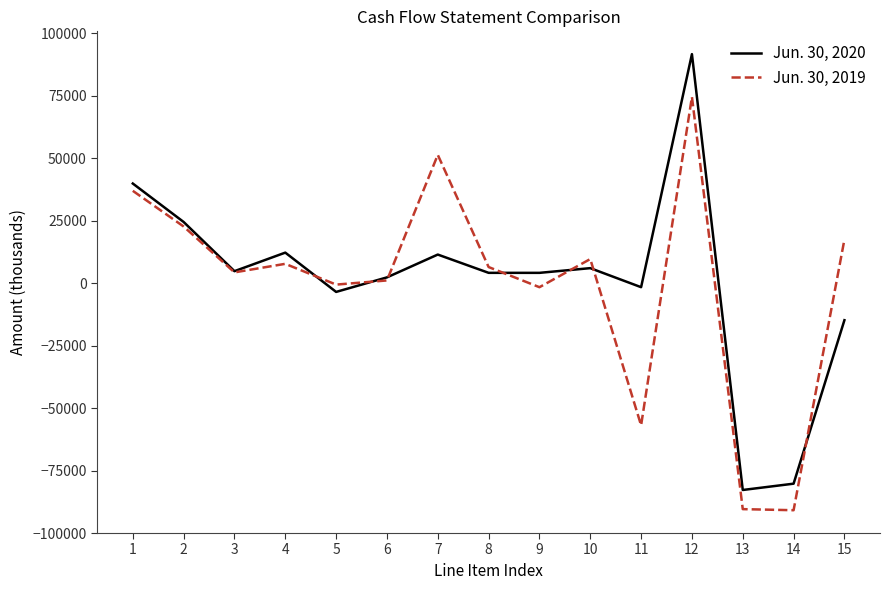

The value of Jun. 30, 2019 at 12 is 74575. True or false?

True